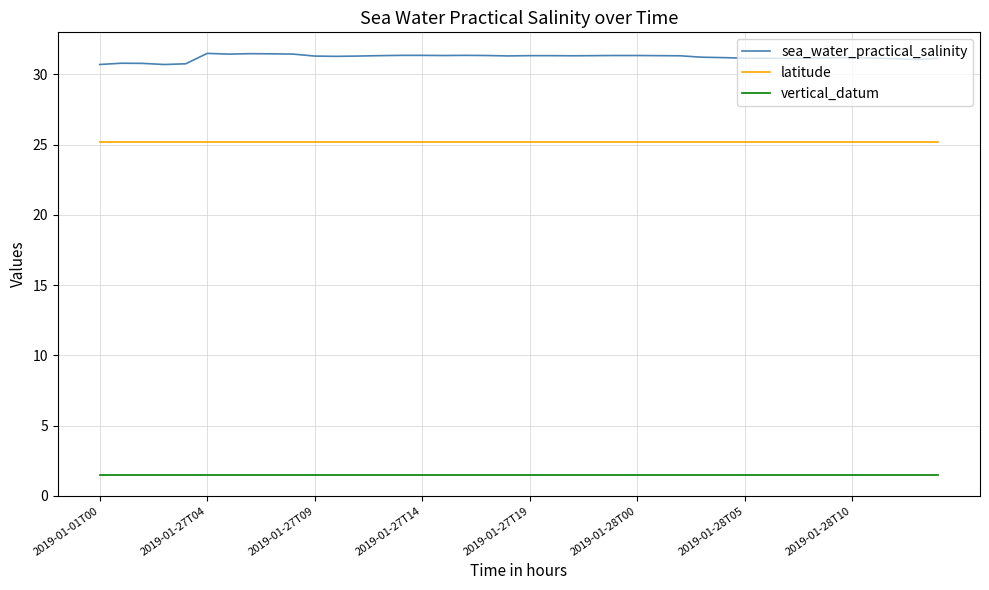

What is the difference between the maximum and minimum values in the sea_water_practical_salinity series?

0.8